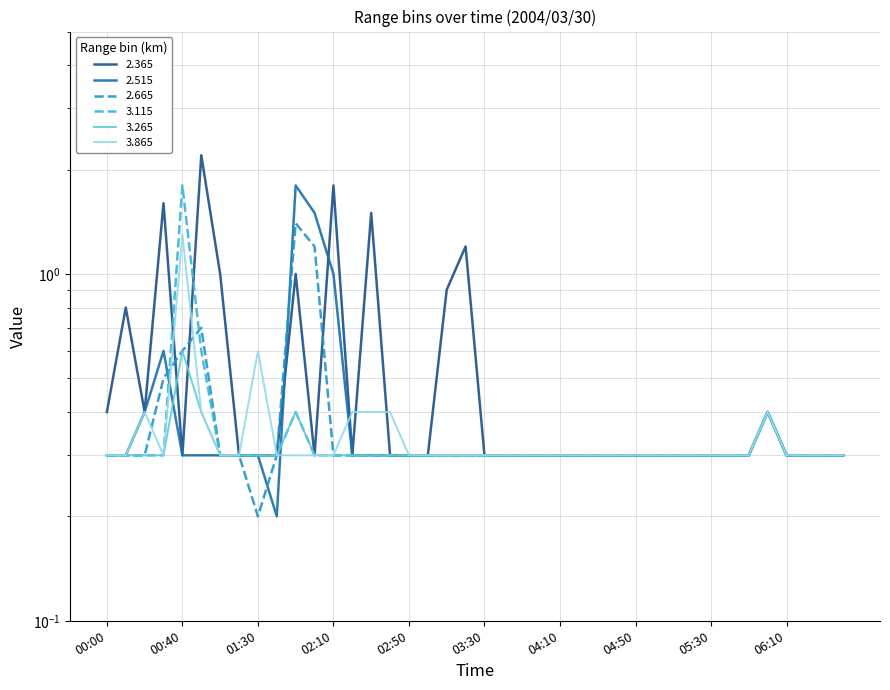

What is the difference between the maximum and minimum values in the   3.865 series?

1.0